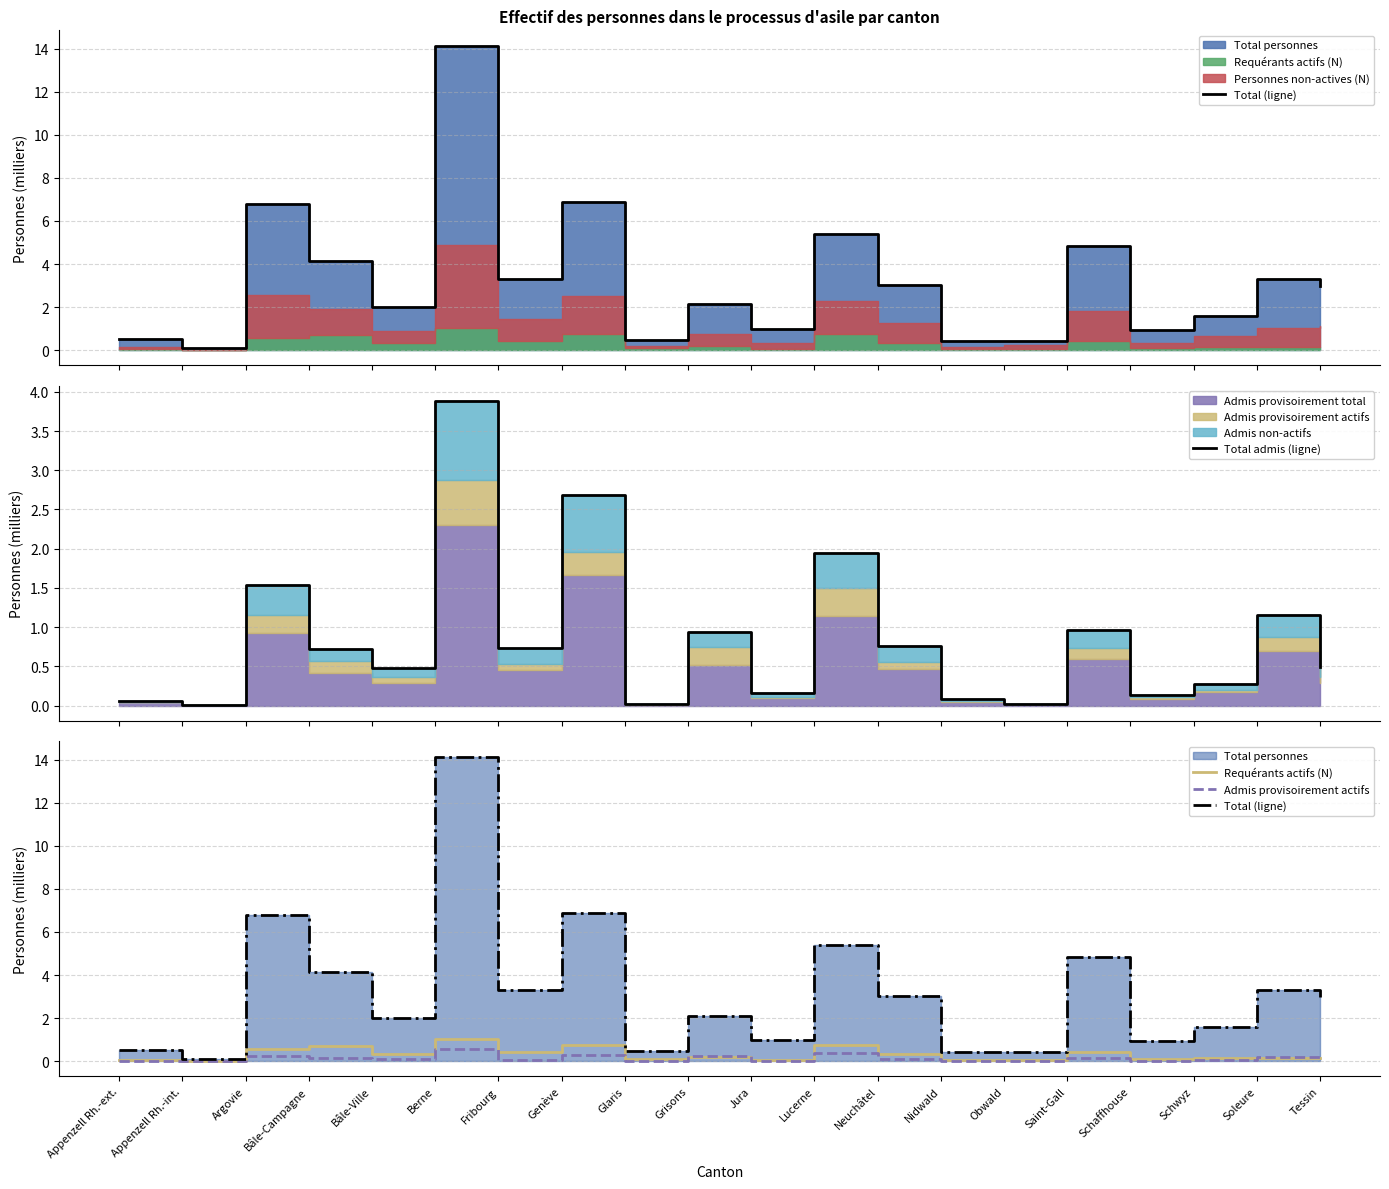

What is the approximate value of Total (ligne) at Fribourg?

3.3